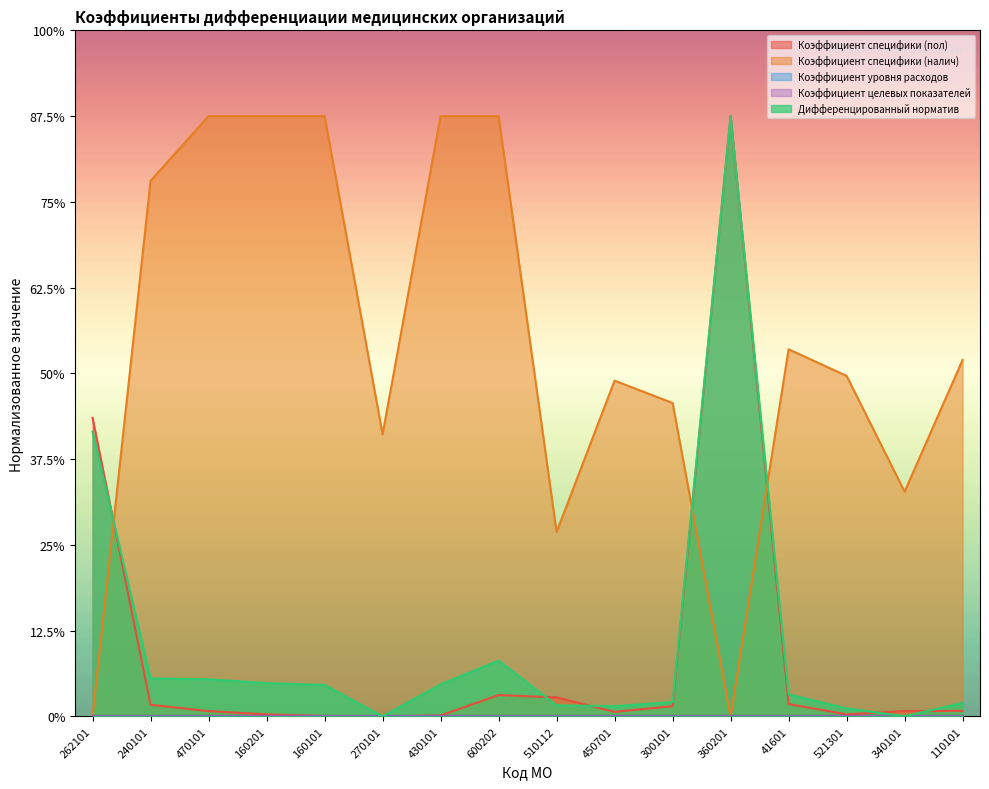

Which series changed the most between 240101 and 160201?

Коэффициент специфики (налич)